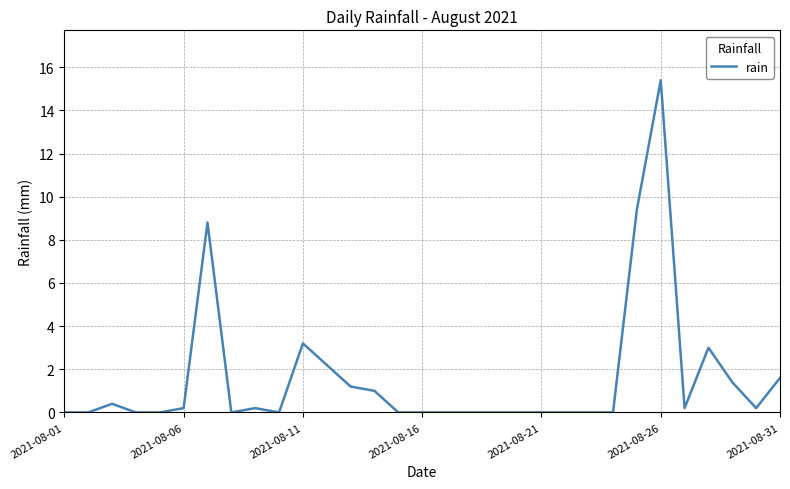

What is the greatest value displayed?

15.4